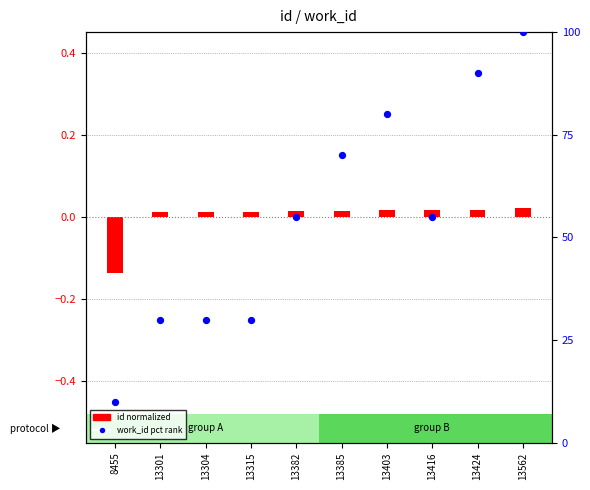

Between 13301 and 13416, which is larger?

13416